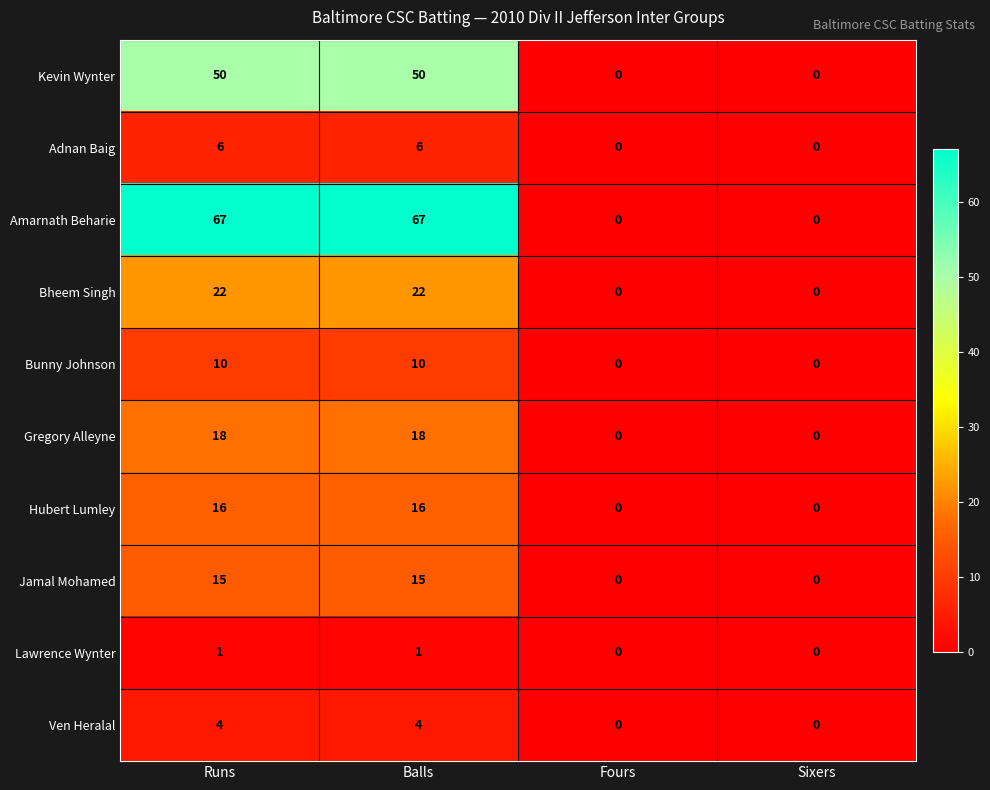

At how many categories does at least one series exceed 25?

2